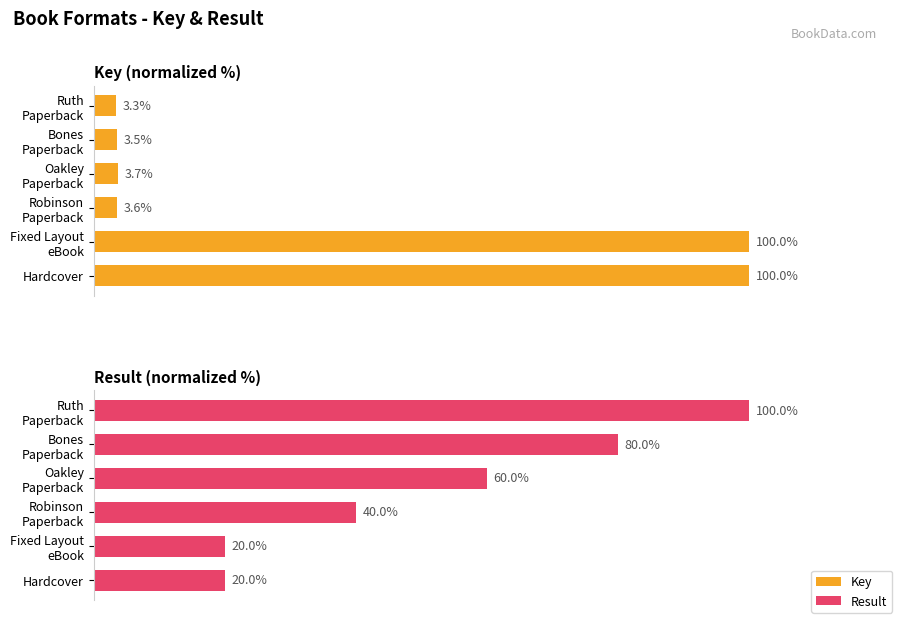

Which series changed the most between Fixed Layout eBook and Robinson Paperback?

Key